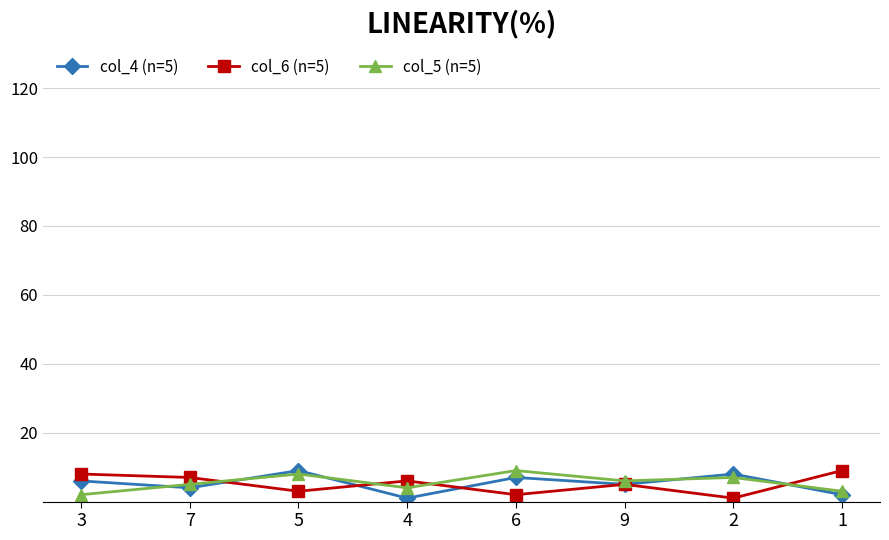

What position from the right is 6?

4